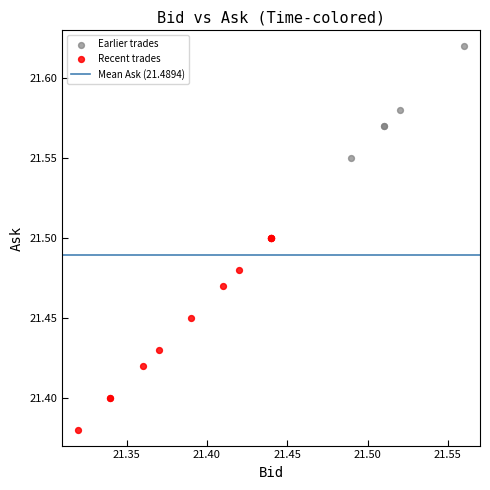

Which series reaches the minimum Y coordinate?

Recent trades